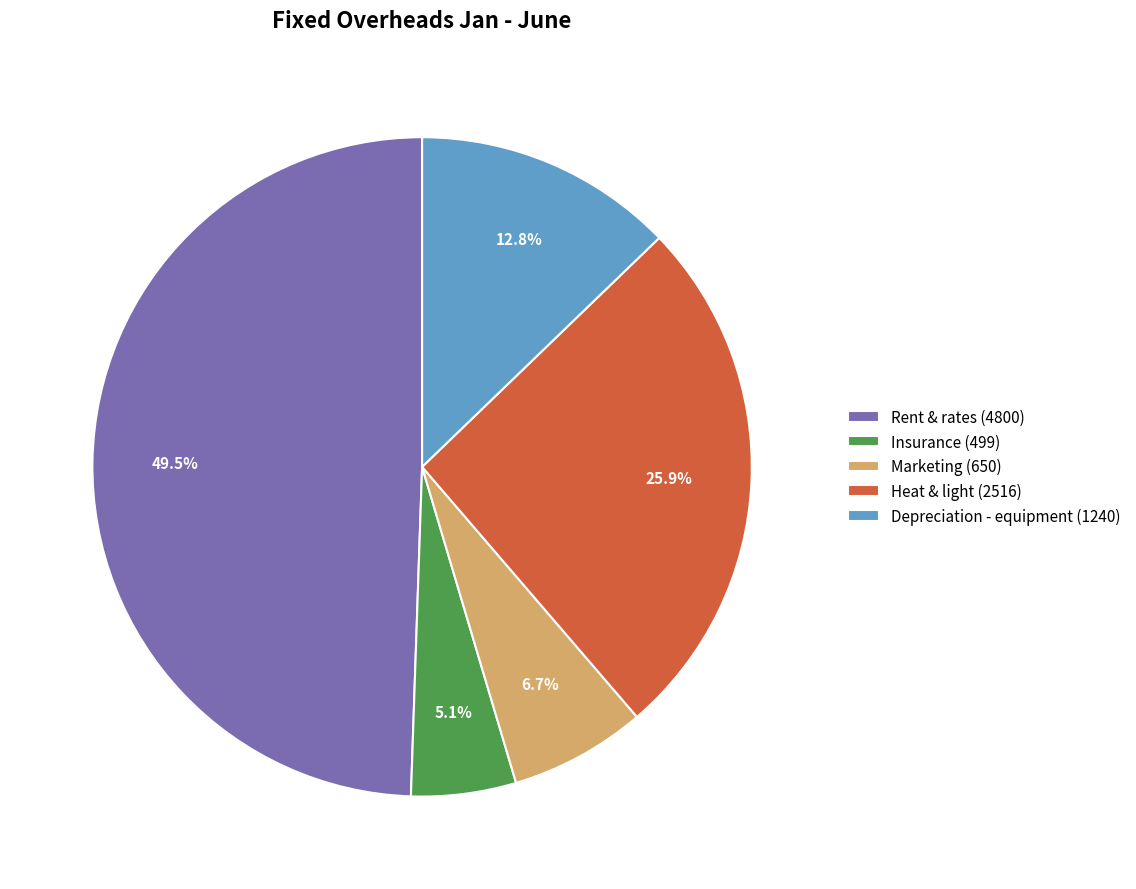

To the nearest percent, what is the combined percentage of Heat & light and Marketing?

33%